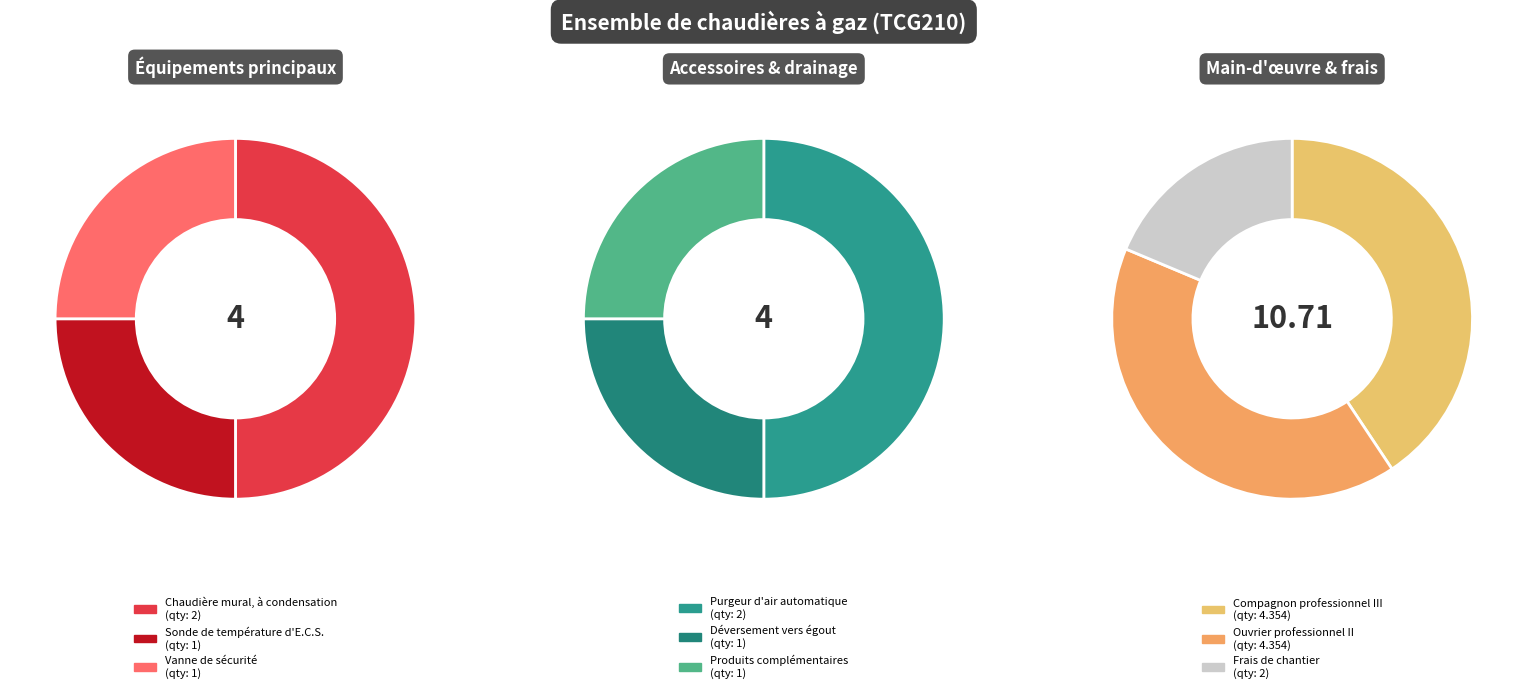

How many segments does this pie chart have?

9